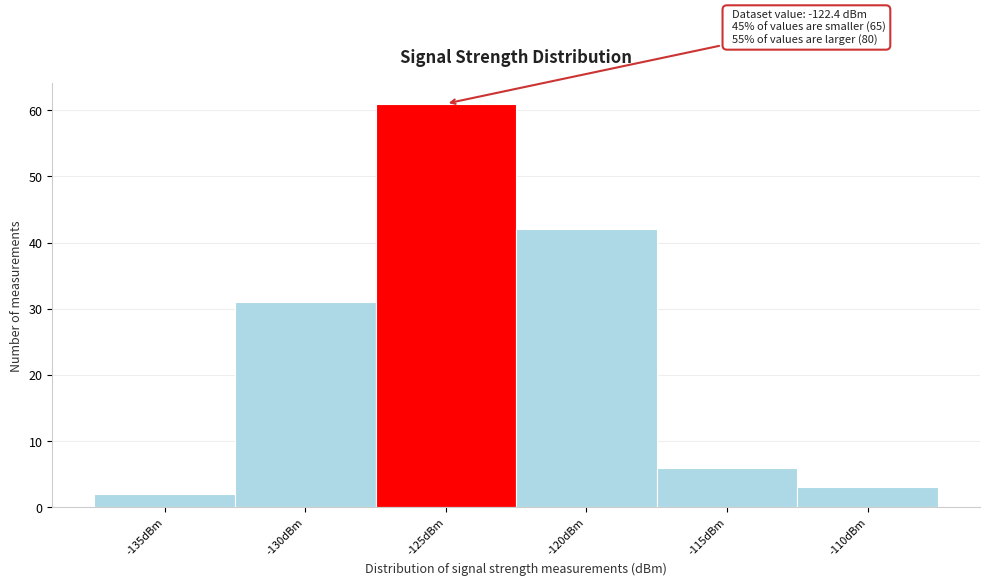

Reading right to left, what are all the values shown in this chart?

3	6	42	61	31	2